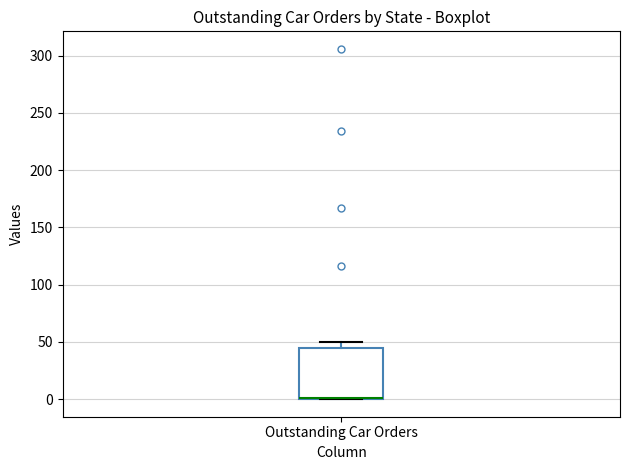

Where does the upper whisker of the box for Outstanding Car Orders end on the y-axis? The values are not printed on the chart, so give them approximately, as read against the axis.

50